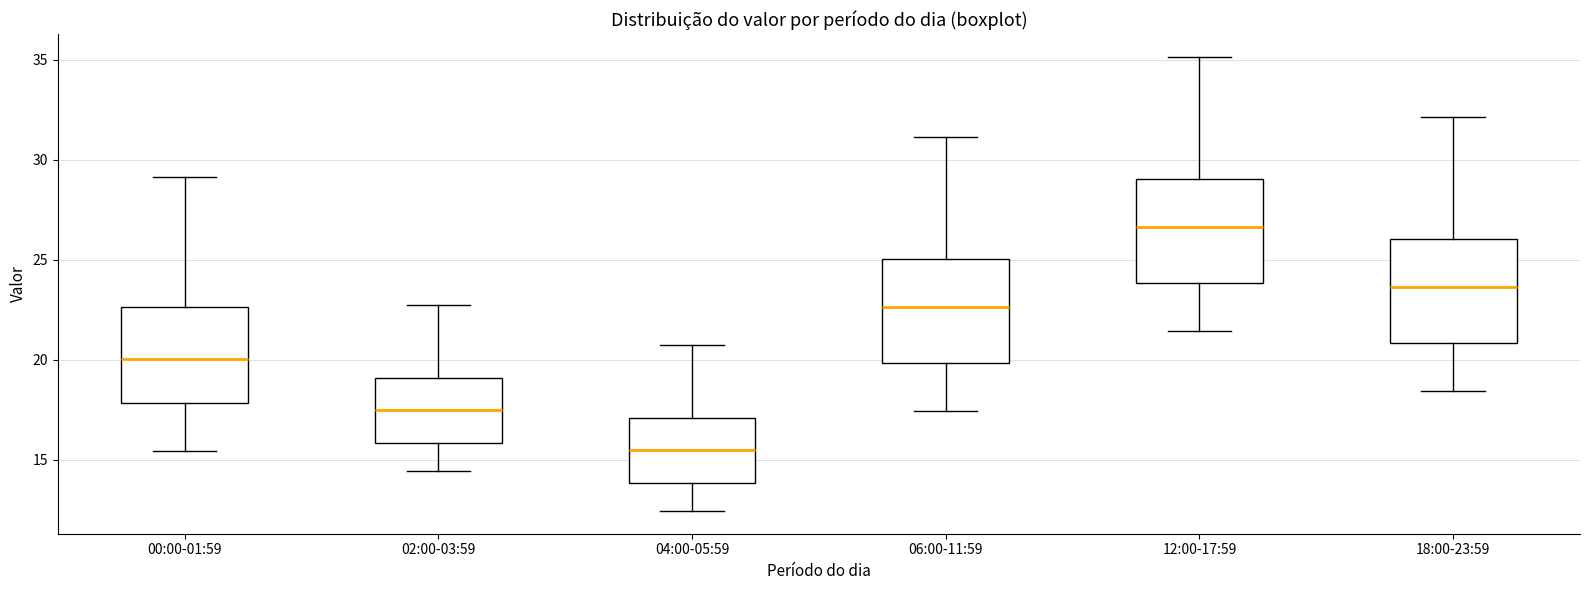

Which box has the highest median line?

12:00-17:59